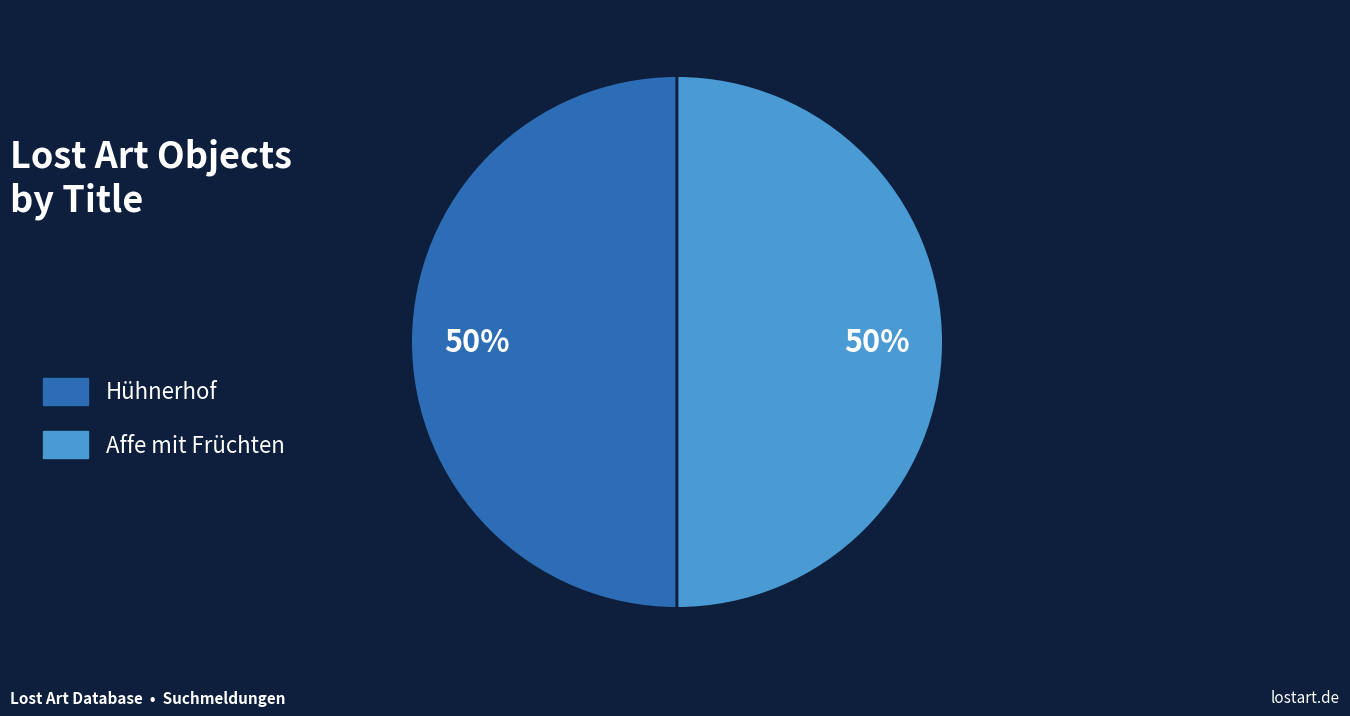

Count the number of slices in the pie.

2